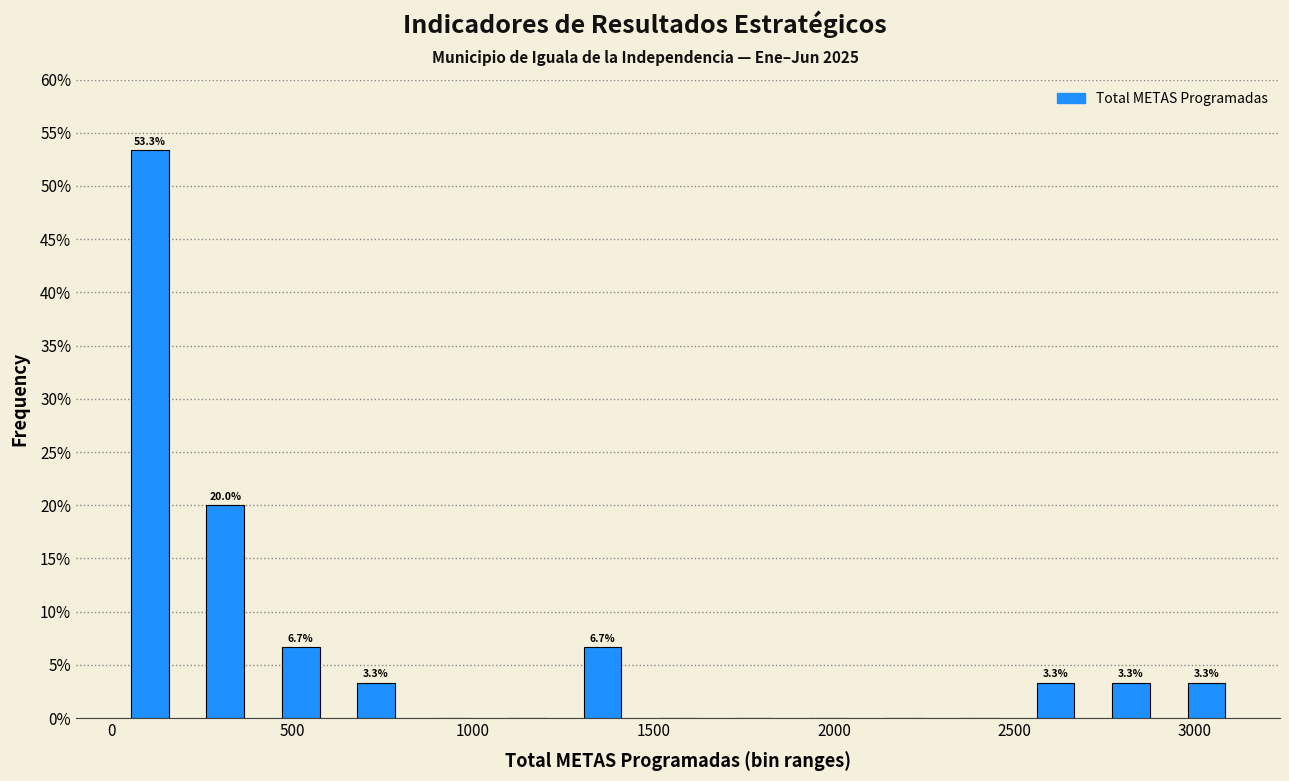

Over which range of the x-axis is the bar tallest?

0 to 200